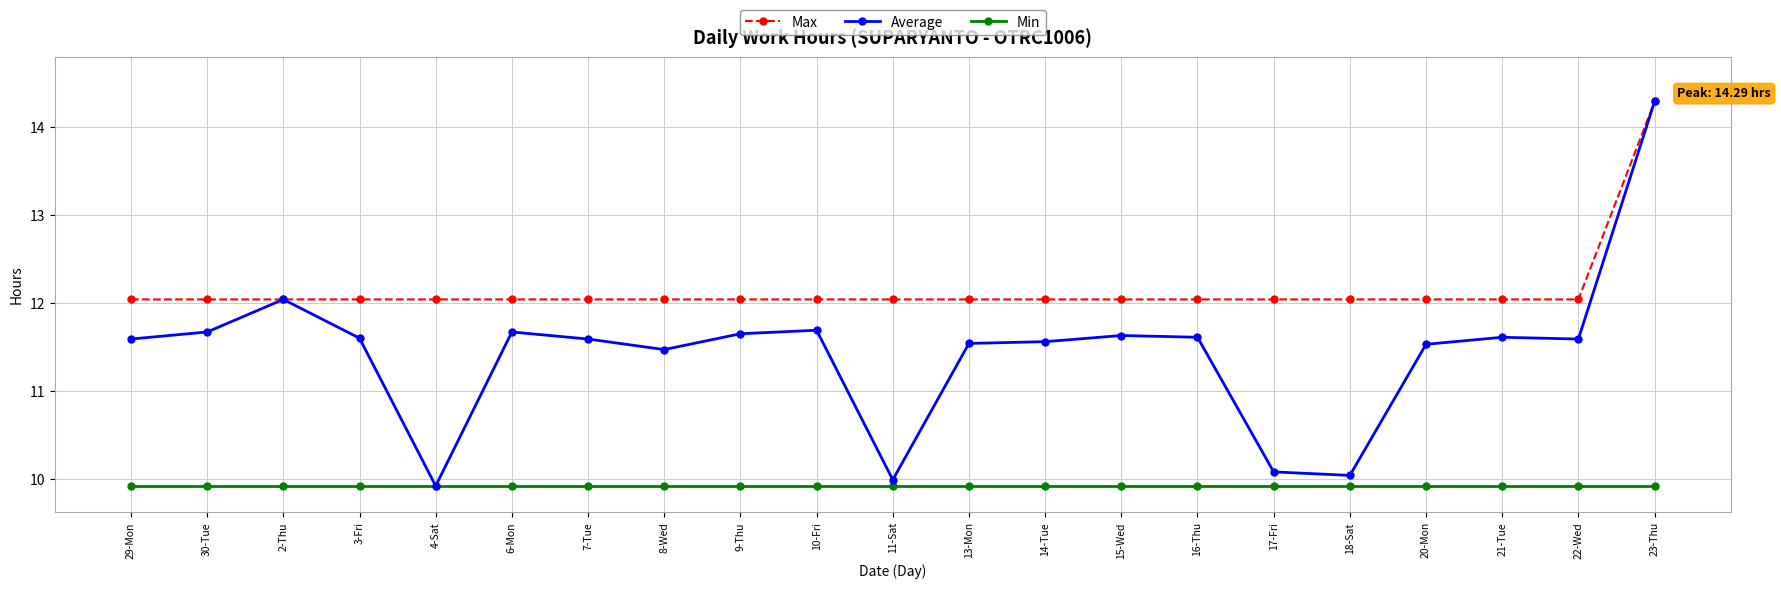

Rank the series by their average value, from lowest to highest.

Min, Average, Max